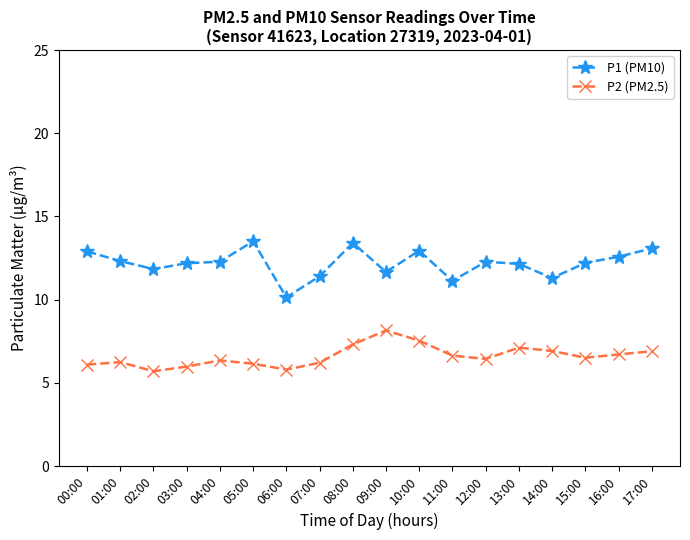

What is the label of the 13th point from the right?

05:00